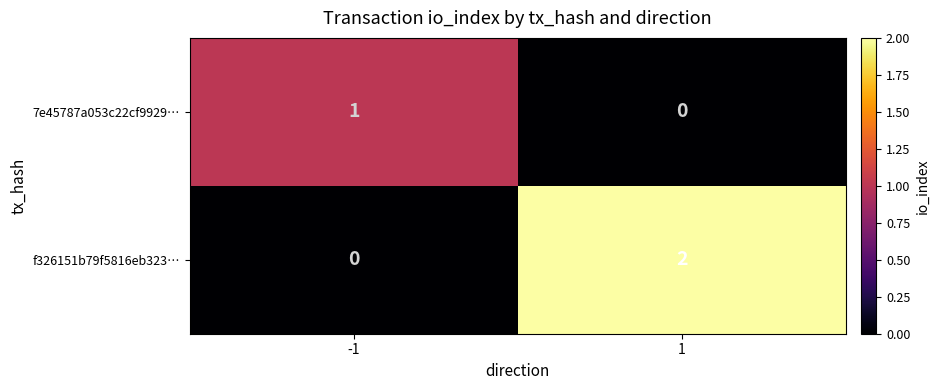

True or false: f326151b79f5816eb323… has a value of 2 at 1.

True